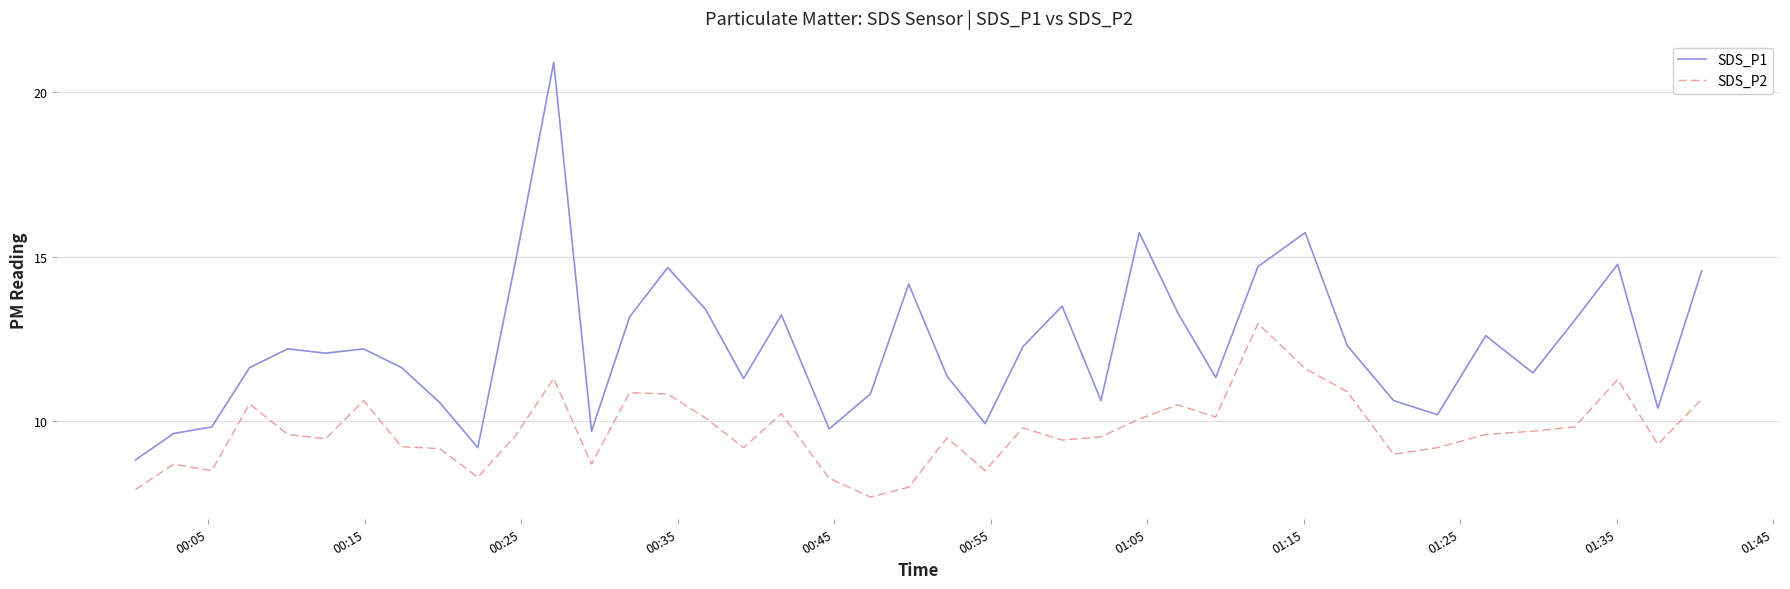

Does the chart have visible grid lines?

Yes